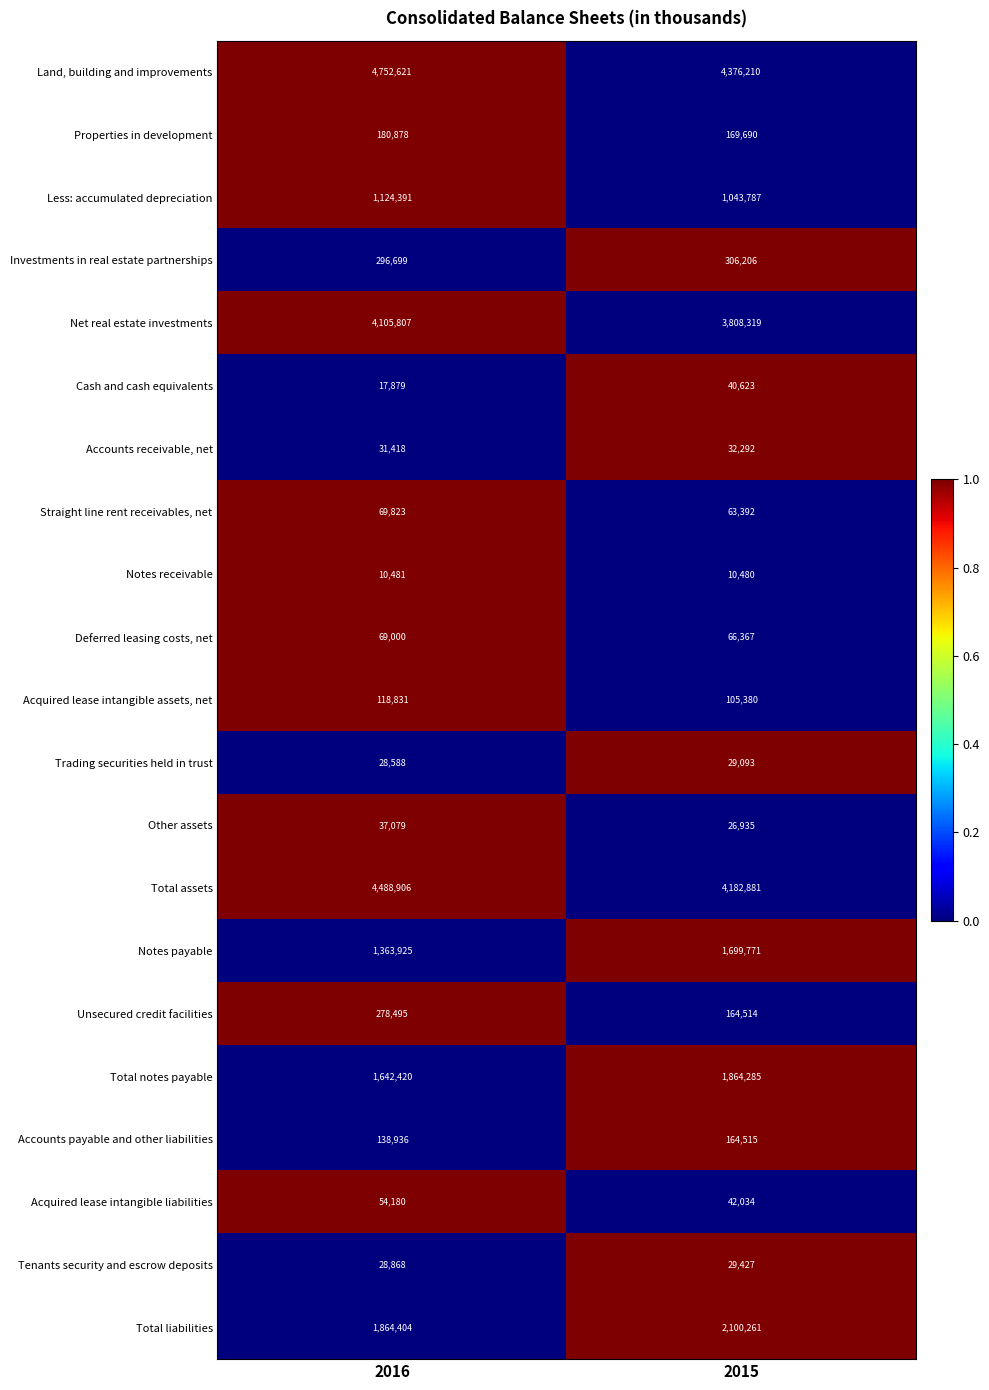

What is the difference between the highest and lowest values at 2016?

4742140